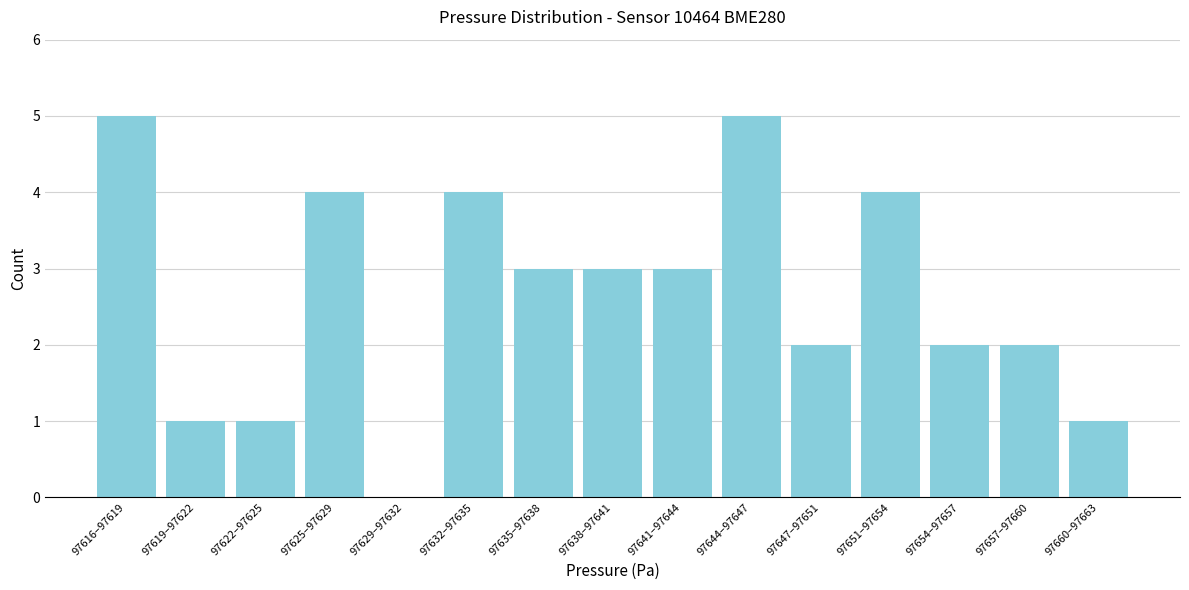

Reading right to left, what are all the values shown in this chart?

97660–97663=1	97657–97660=2	97654–97657=2	97651–97654=4	97647–97651=2	97644–97647=5	97641–97644=3	97638–97641=3	97635–97638=3	97632–97635=4	97629–97632=0	97625–97629=4	97622–97625=1	97619–97622=1	97616–97619=5